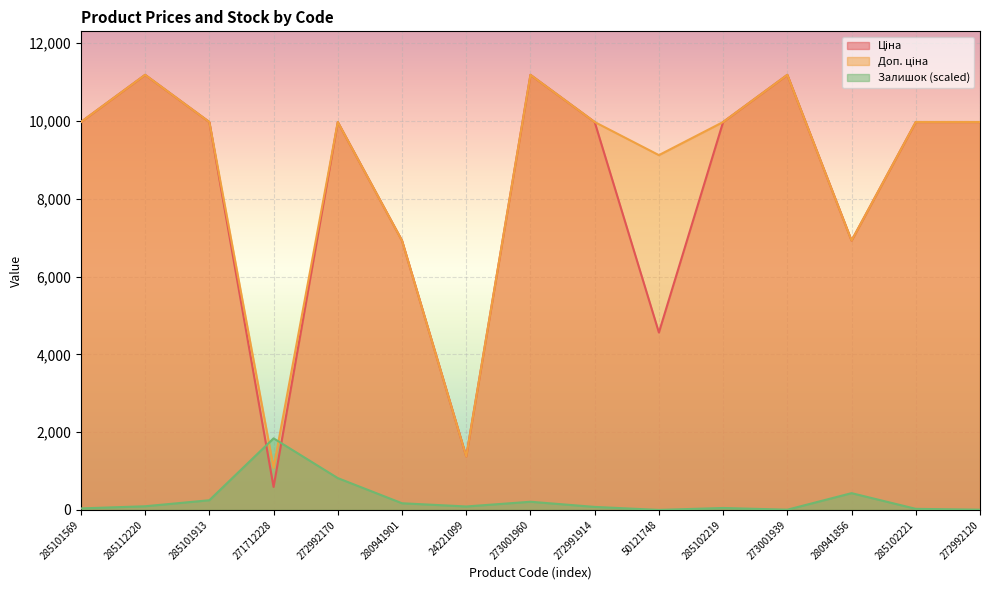

At which label does Ціна first exceed 9974?

285101569